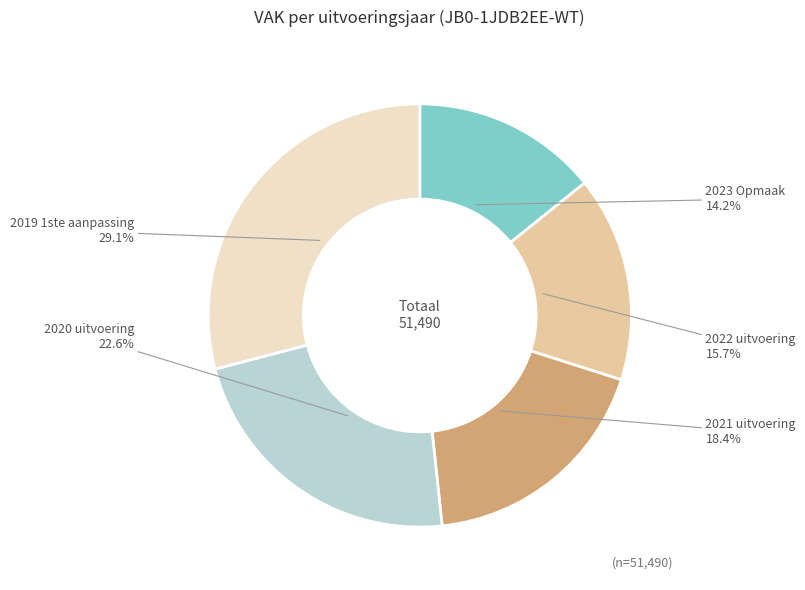

Is there any slice that represents more than half of the pie?

No